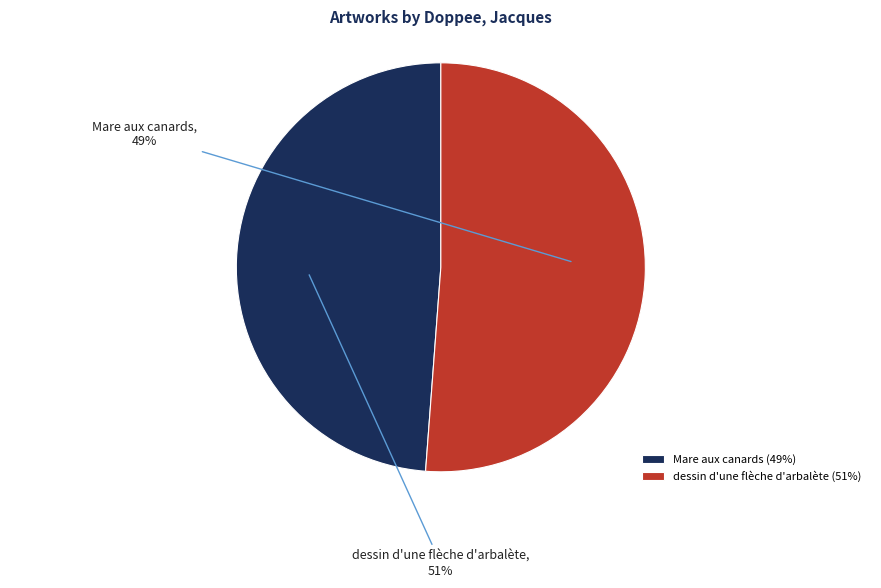

What is the smallest slice in the pie chart?

Mare aux canards